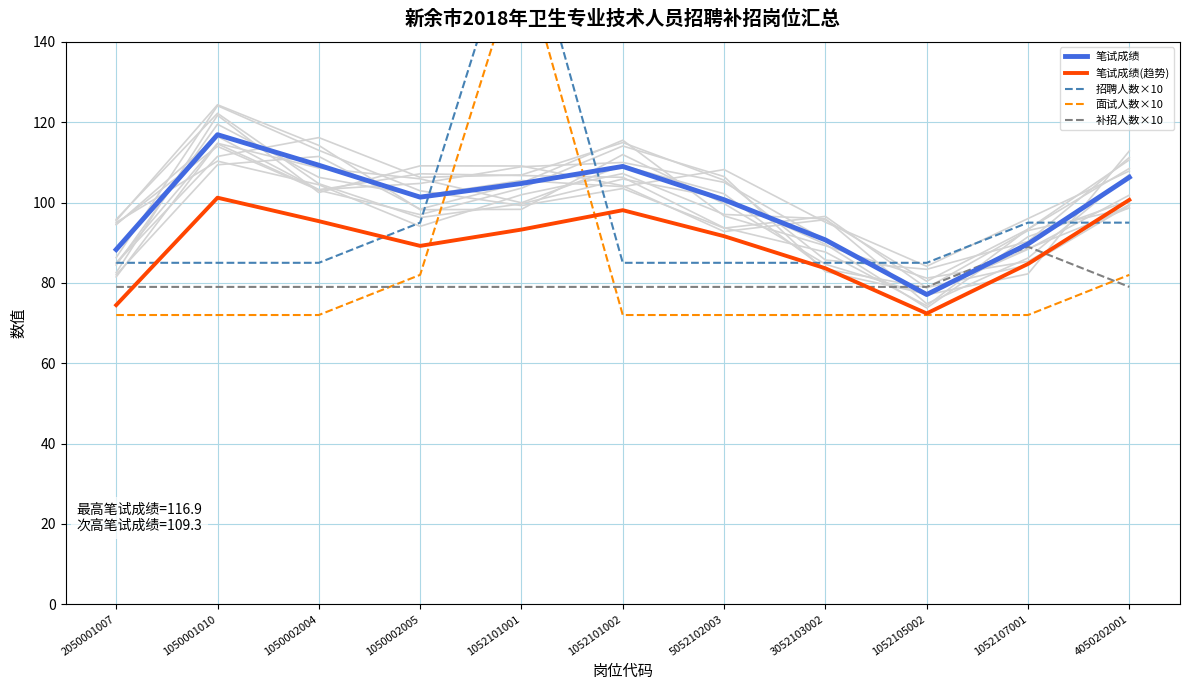

What is the maximum value shown in the chart?

175.0